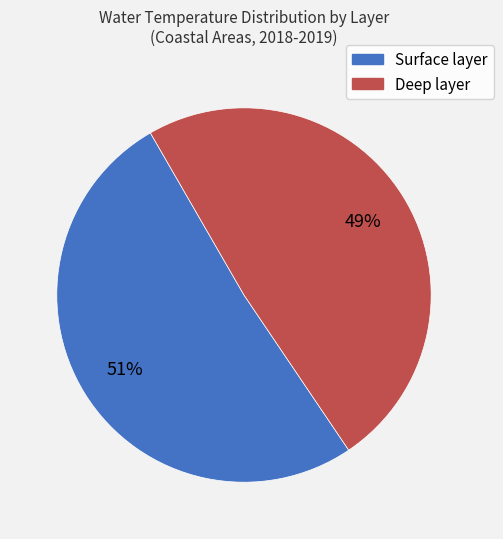

To the nearest percent, what is the average slice percentage?

50%